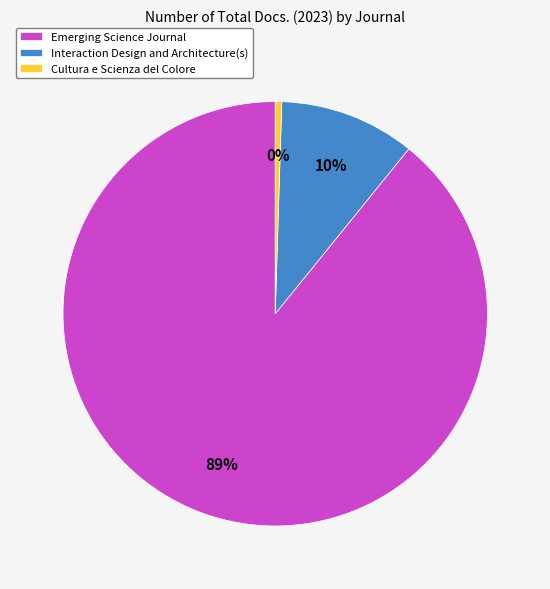

How many slices are in this pie chart?

3